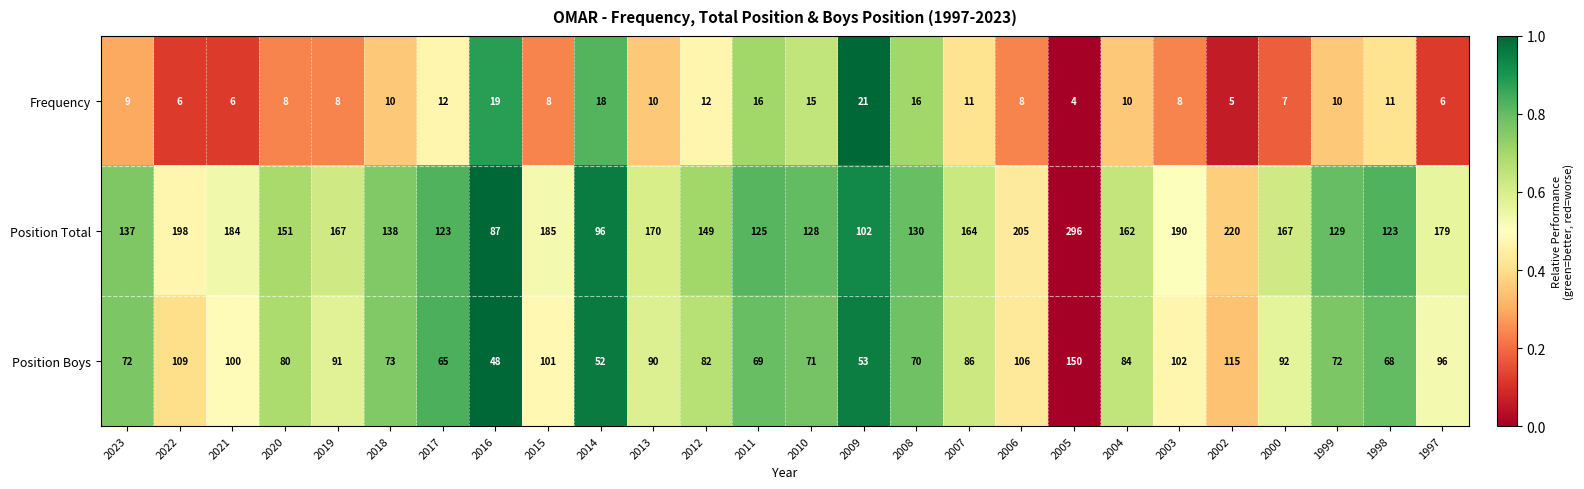

True or false: Position Boys has a value of 37 at 2015.

False